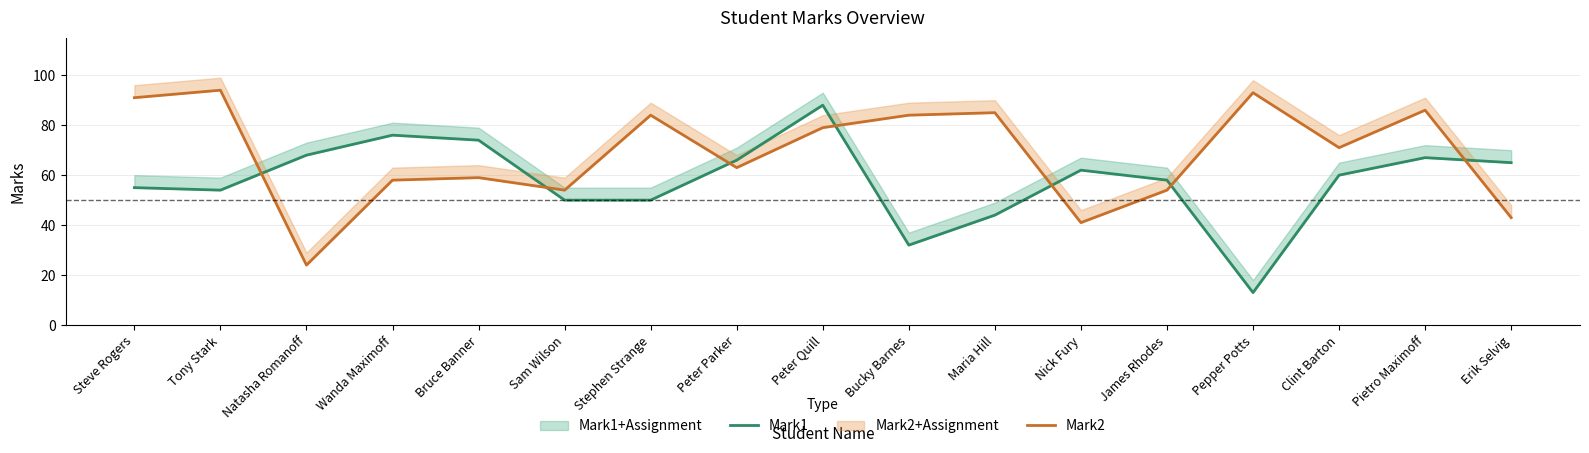

What is the average value of the Mark2 series?

68